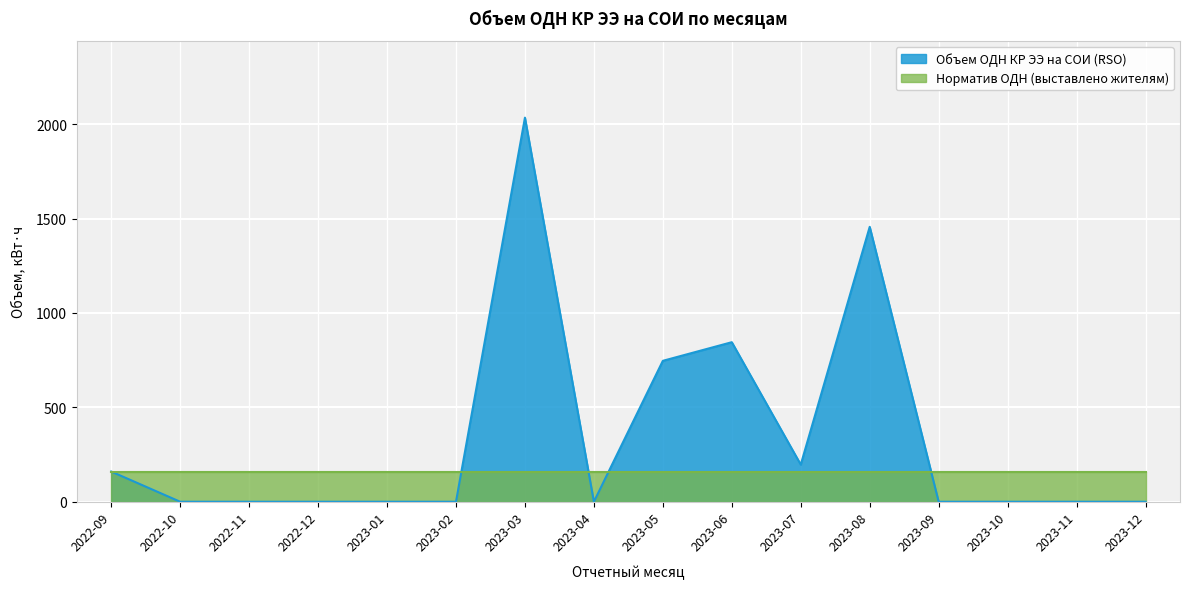

What is the label of the 12th point from the left?

2023-08